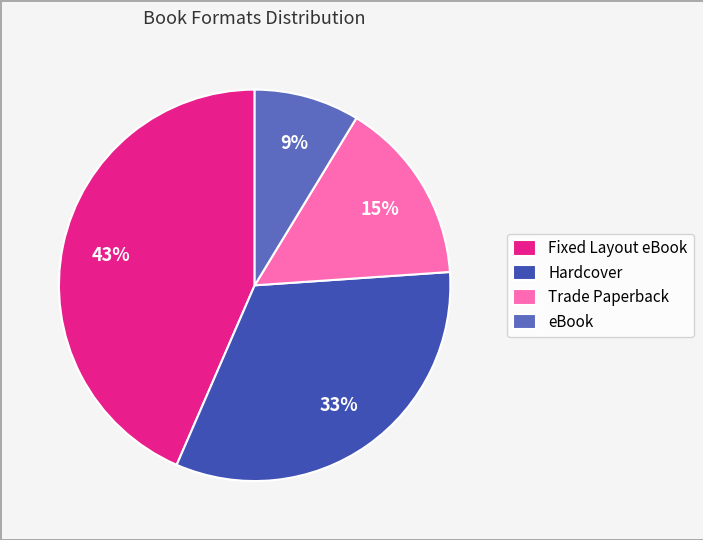

What percentage is the Fixed Layout eBook slice, to the nearest percent?

43%